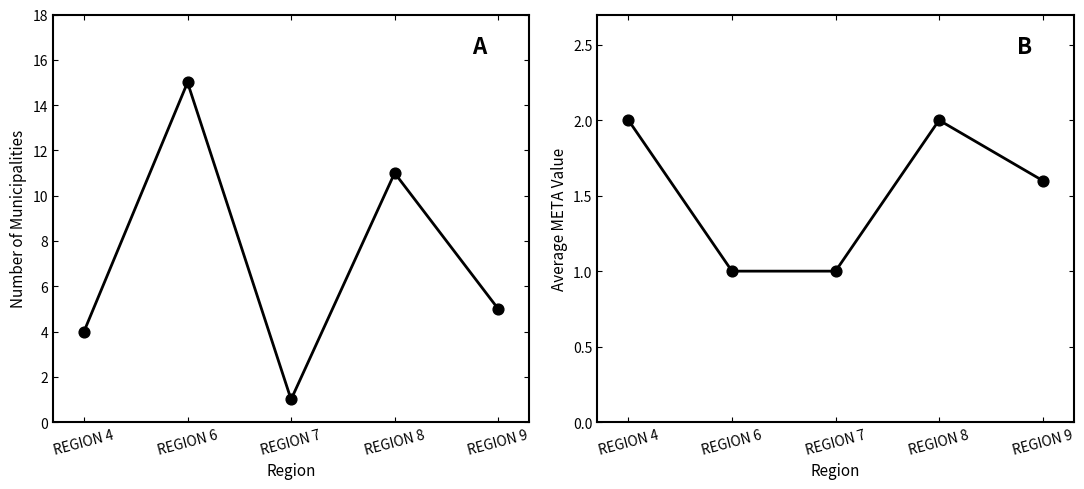

Is the value of Avg META at REGION 7 greater than the value of Municipality Count at REGION 6?

No